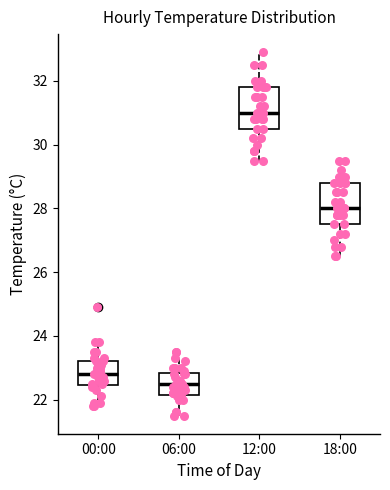

Where does the lower whisker of the box for 18:00 end on the y-axis? The values are not printed on the chart, so give them approximately, as read against the axis.

26.6